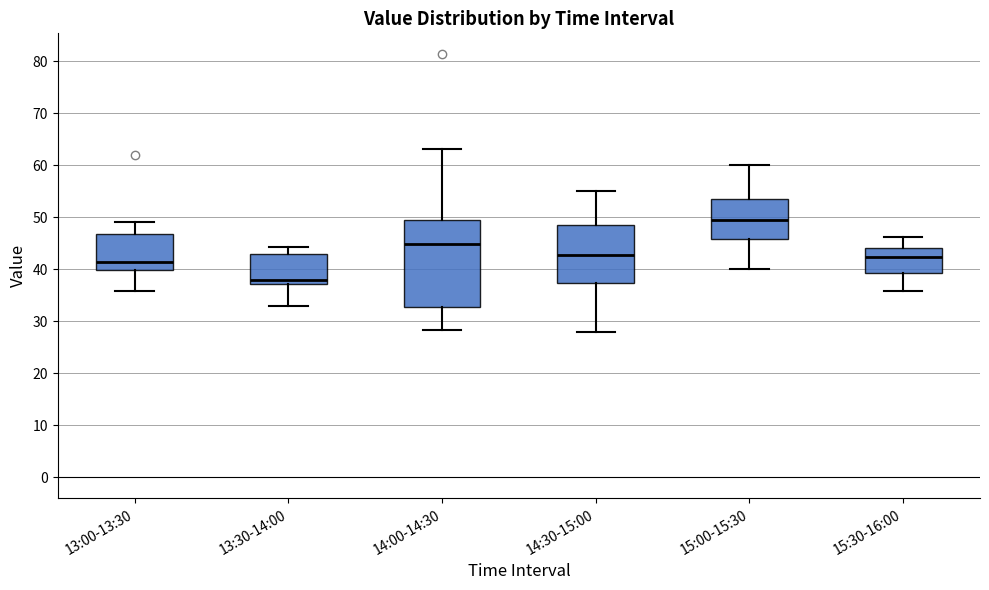

Which box has the highest median line?

15:00-15:30